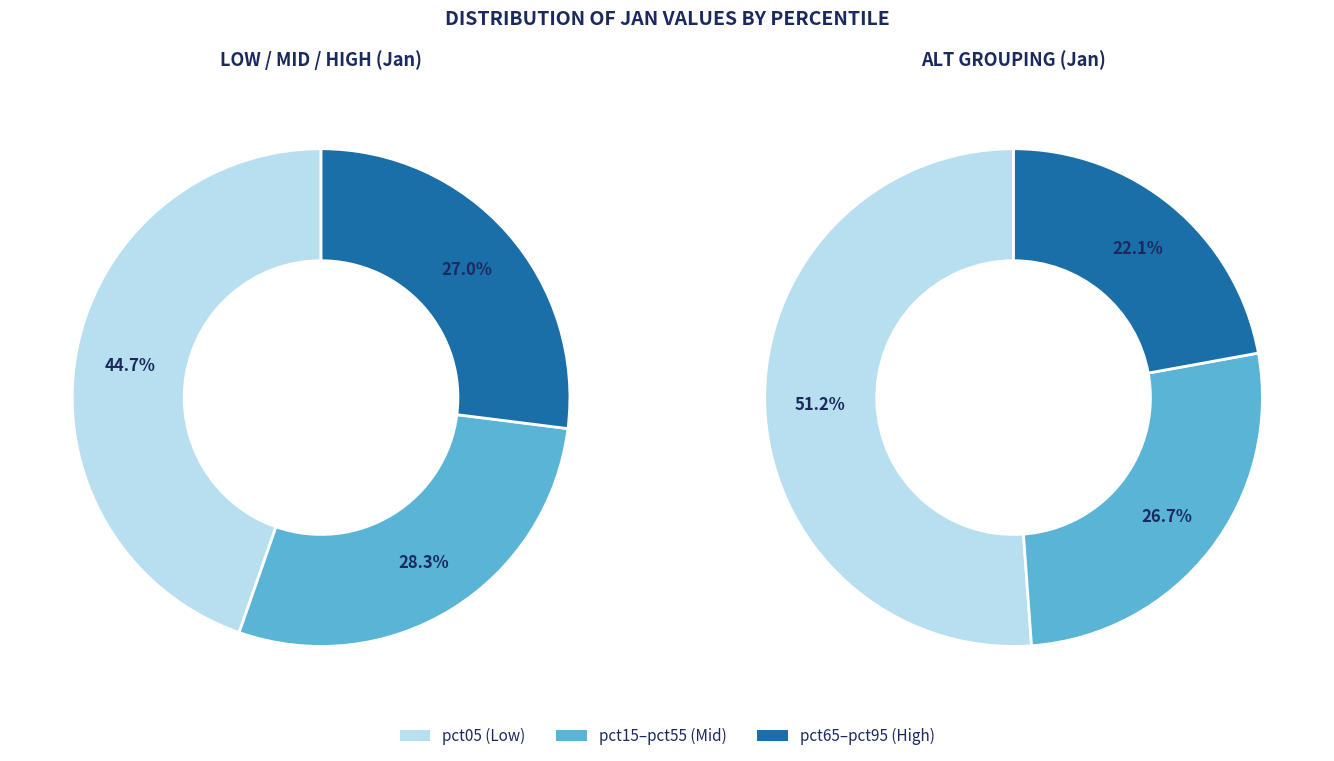

Does pct75 account for over 50% of the chart?

No